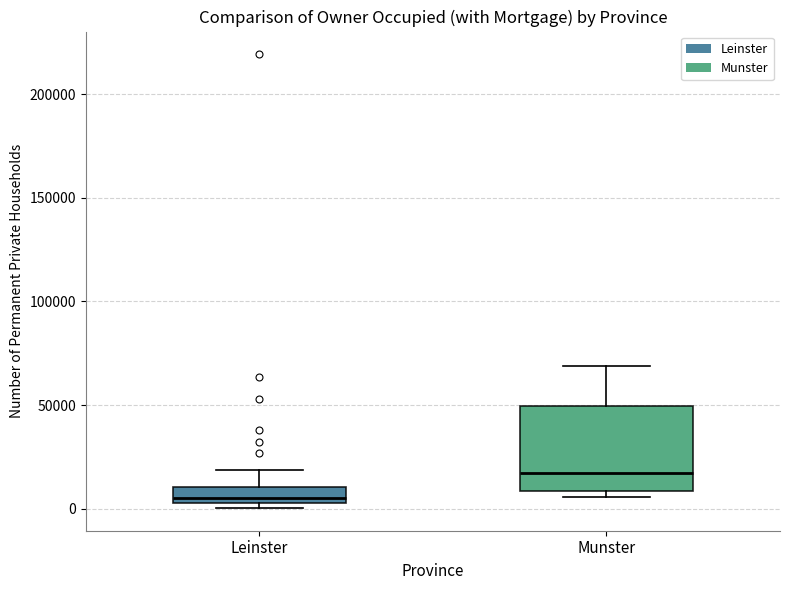

Which box's median line is the highest?

Munster